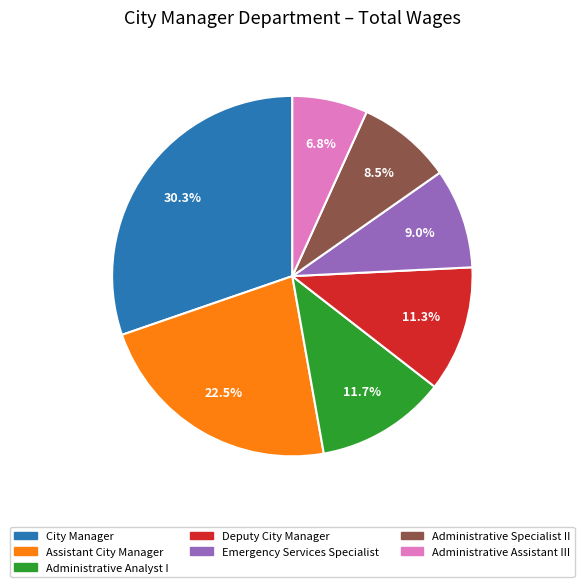

Which has a higher value, Administrative Assistant III or Administrative Specialist II?

Administrative Specialist II